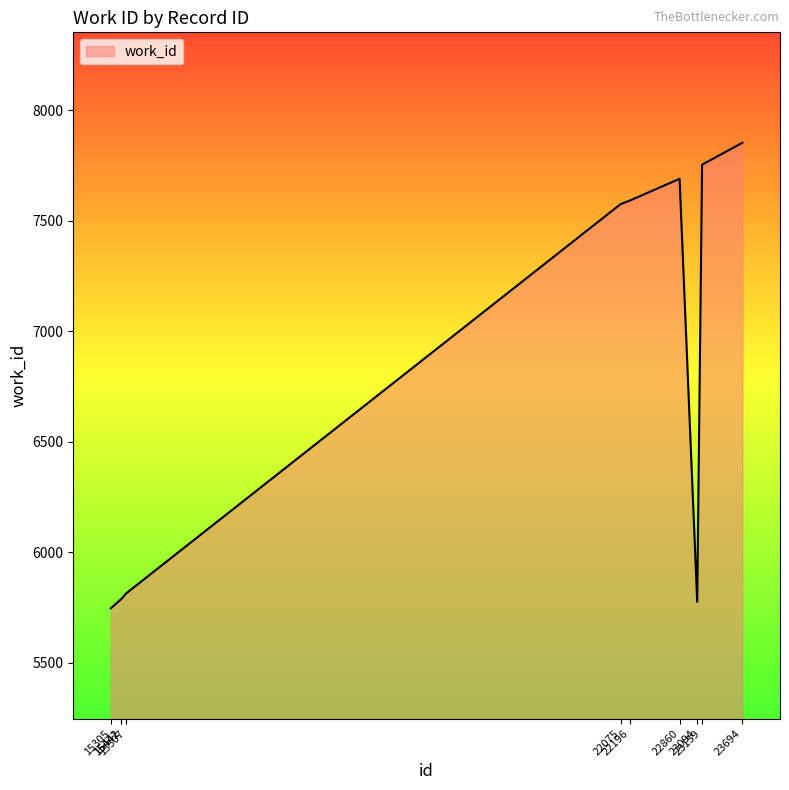

What is the difference between the maximum and minimum values?

2107